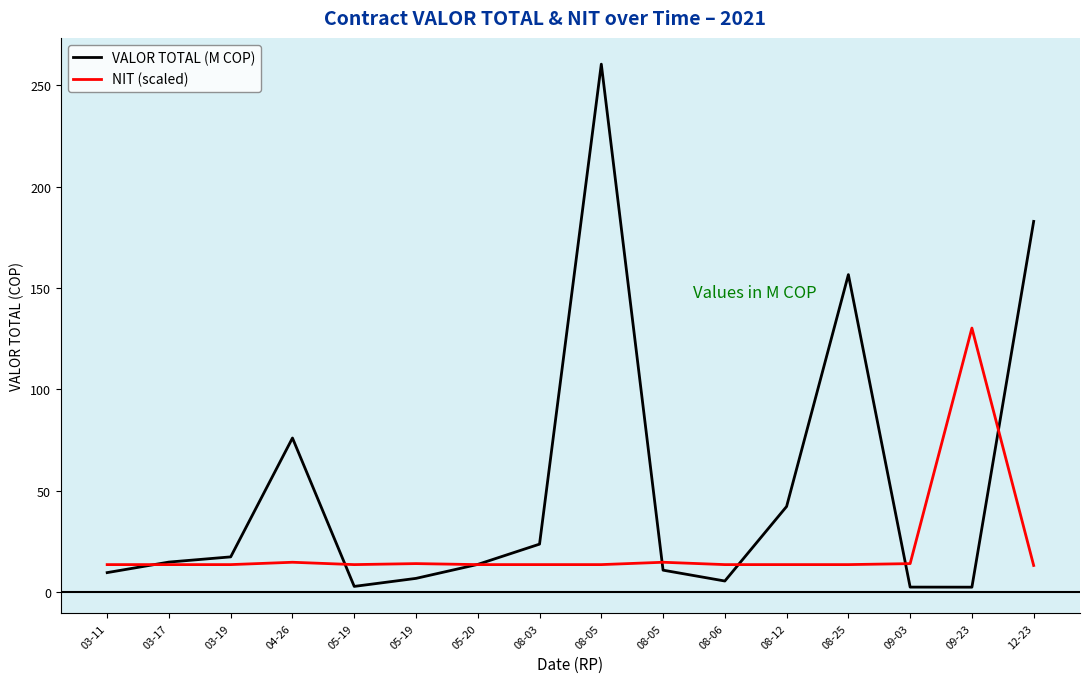

What is the difference between the second highest and minimum values in the NIT (scaled) series?

1.6